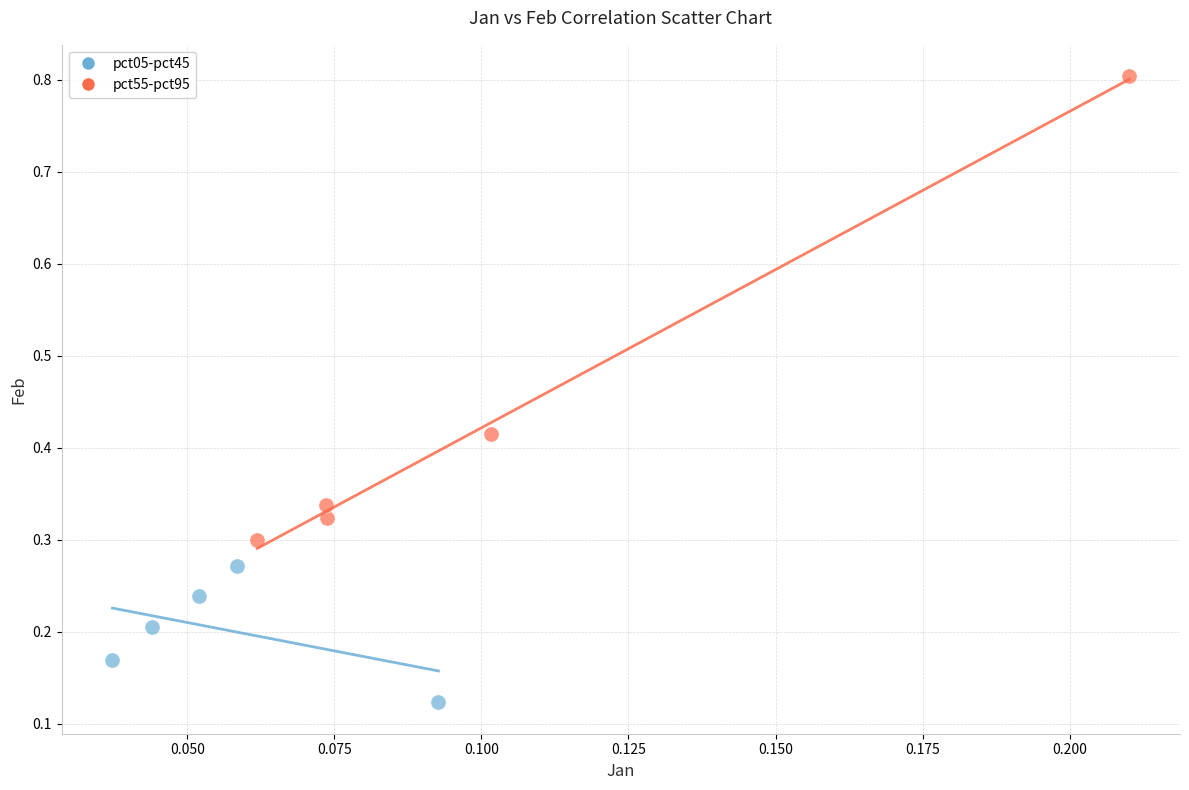

Which series reaches the maximum Y coordinate?

pct55-pct95